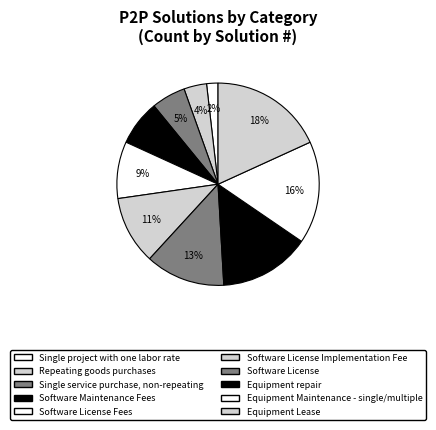

Count the number of slices in the pie.

10